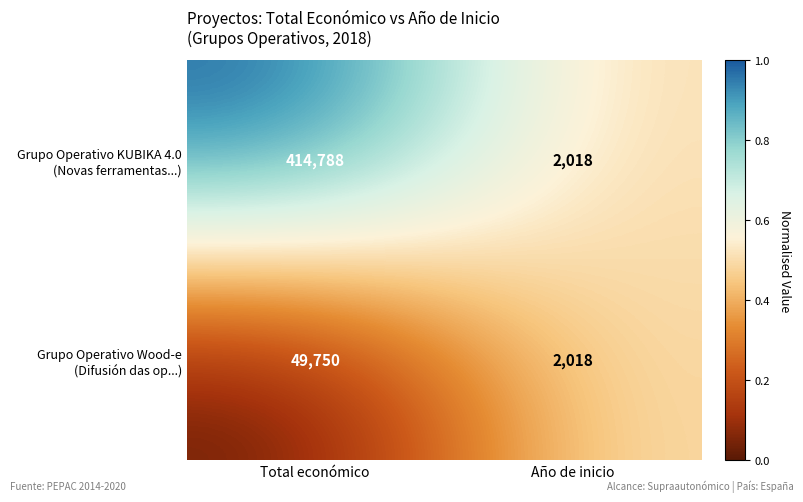

What is the difference between the highest and lowest values at Total económico?

365038